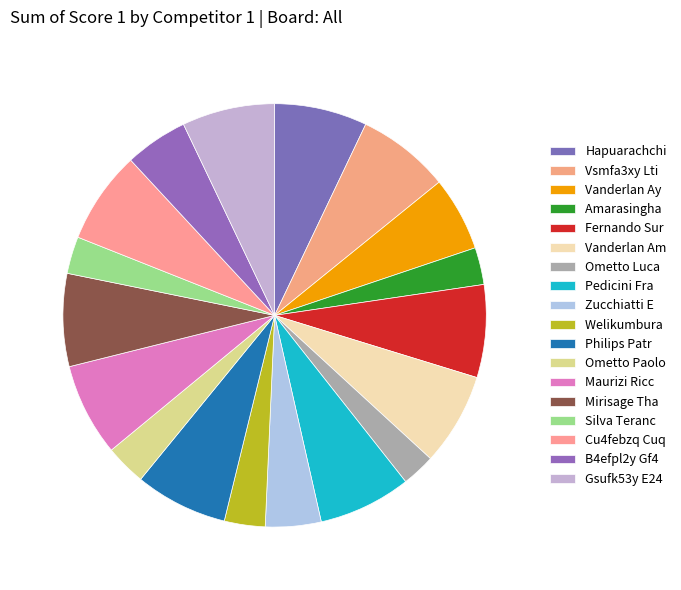

Count the number of slices in the pie.

18